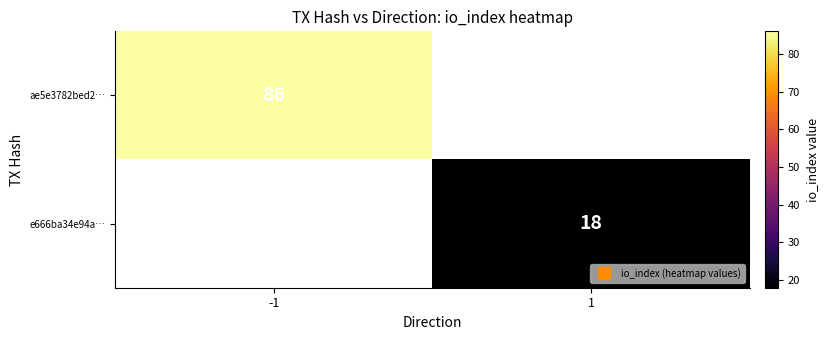

What is the approximate value of e666ba34e94a… at 1?

18.0